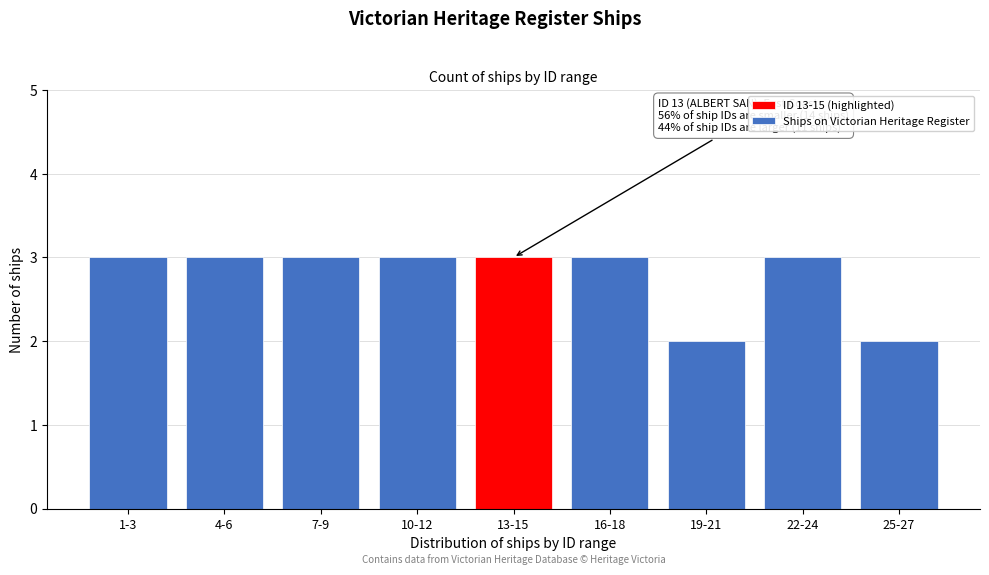

Reading left to right, what are all the values shown in this chart?

1-3=3	4-6=3	7-9=3	10-12=3	13-15=3	16-18=3	19-21=2	22-24=3	25-27=2